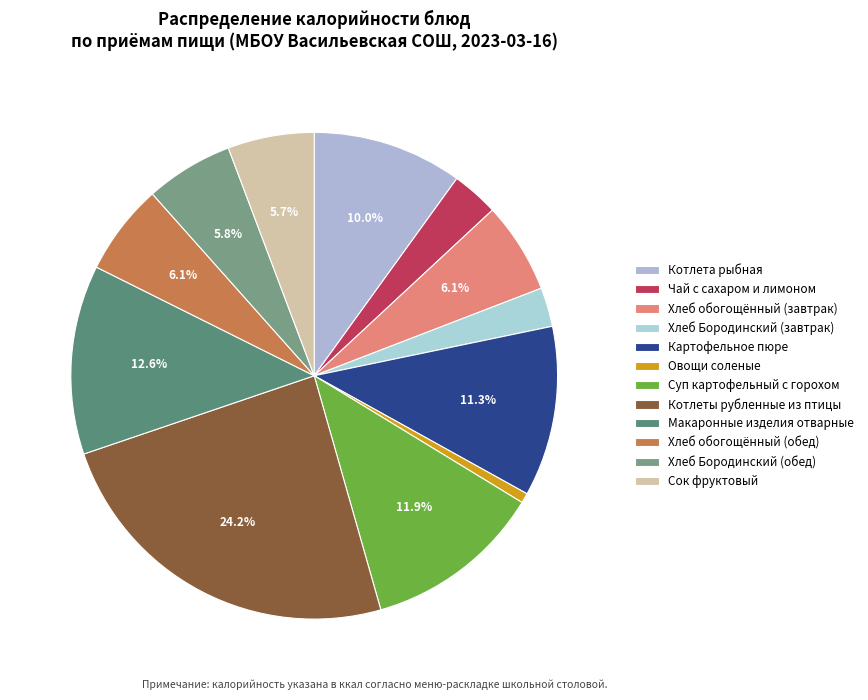

To the nearest percent, what portion does Сок фруктовый represent?

6%